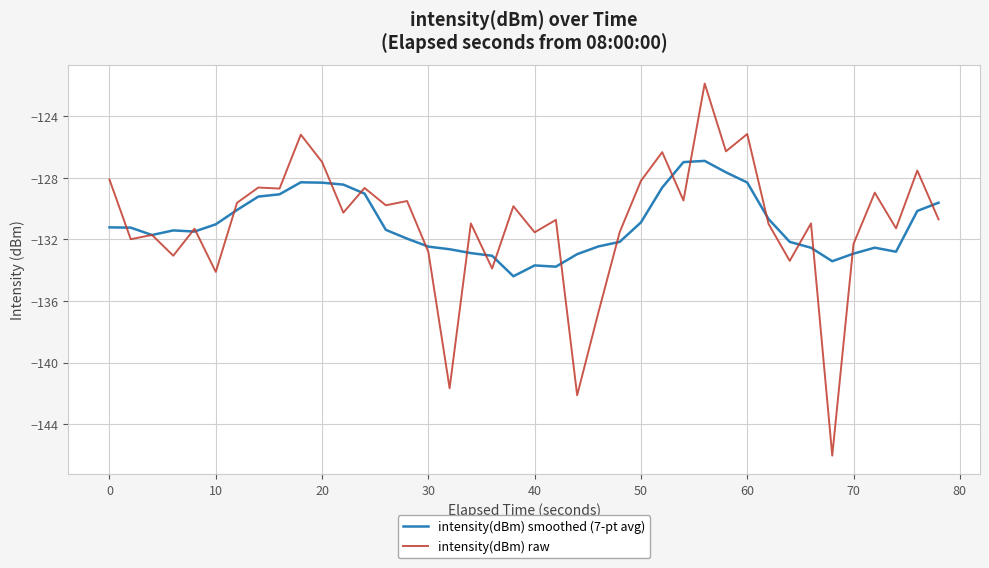

Which series has the widest spread of values?

intensity(dBm) raw